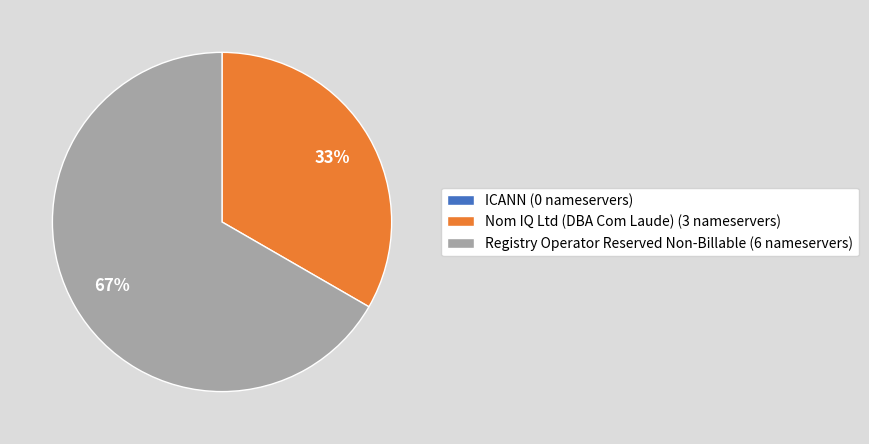

True or false: Nom IQ Ltd (DBA Com Laude) (3 nameservers) accounts for 48% of the total.

False